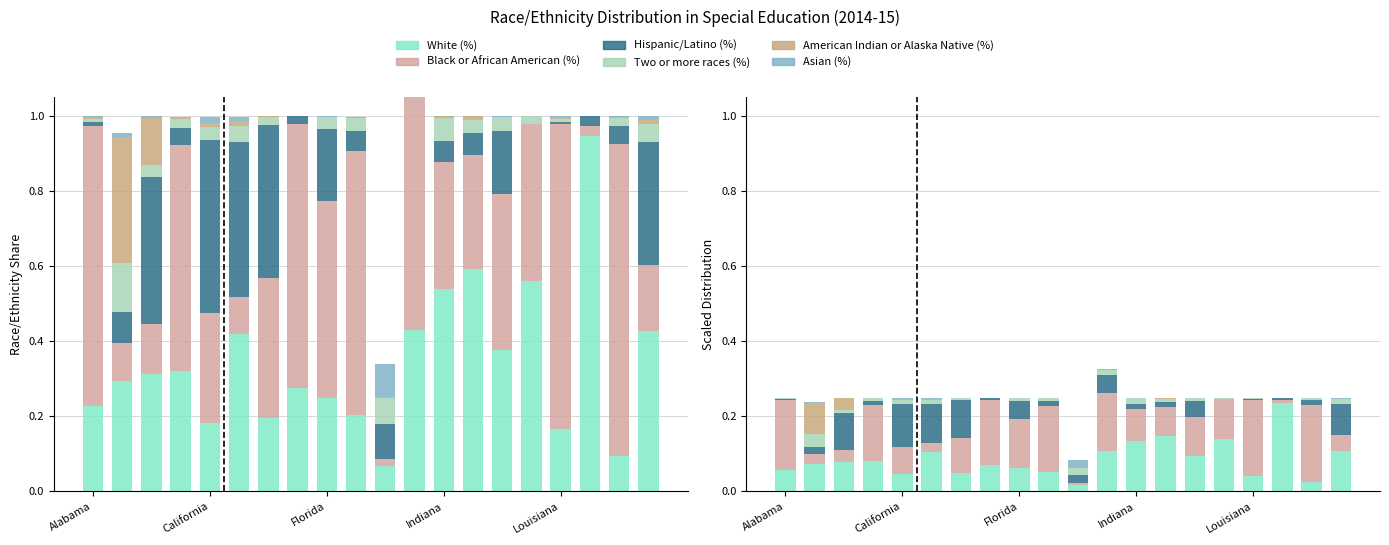

Count the number of data series in this chart.

6